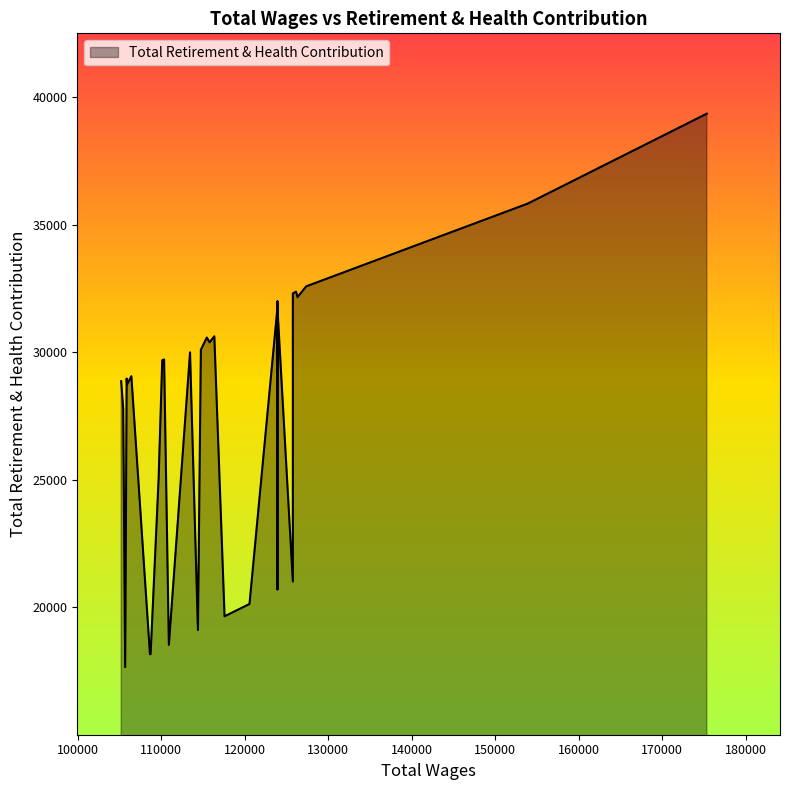

What is the sum of all values?

1140644